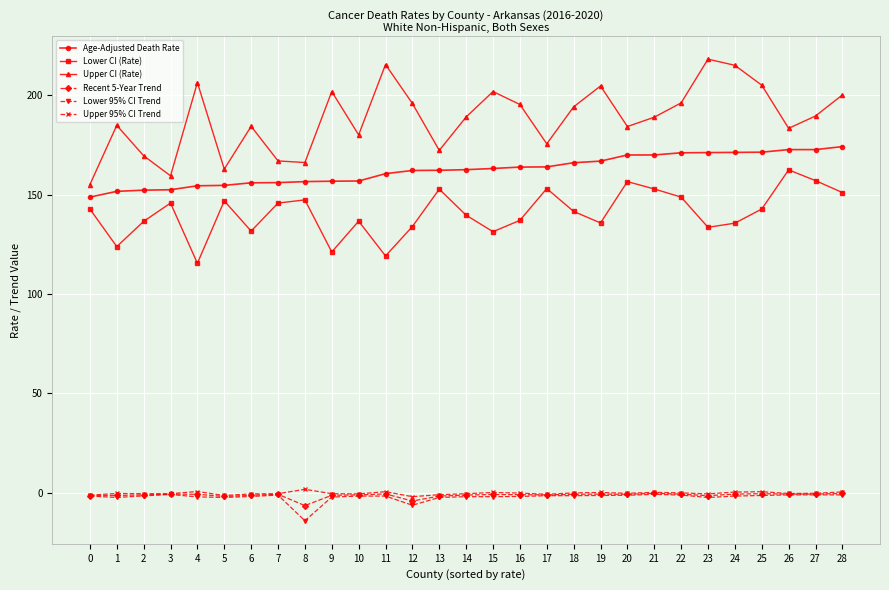

What are all the series names shown in the legend?

Age-Adjusted Death Rate, Lower CI (Rate), Upper CI (Rate), Recent 5-Year Trend, Lower 95% CI Trend, Upper 95% CI Trend